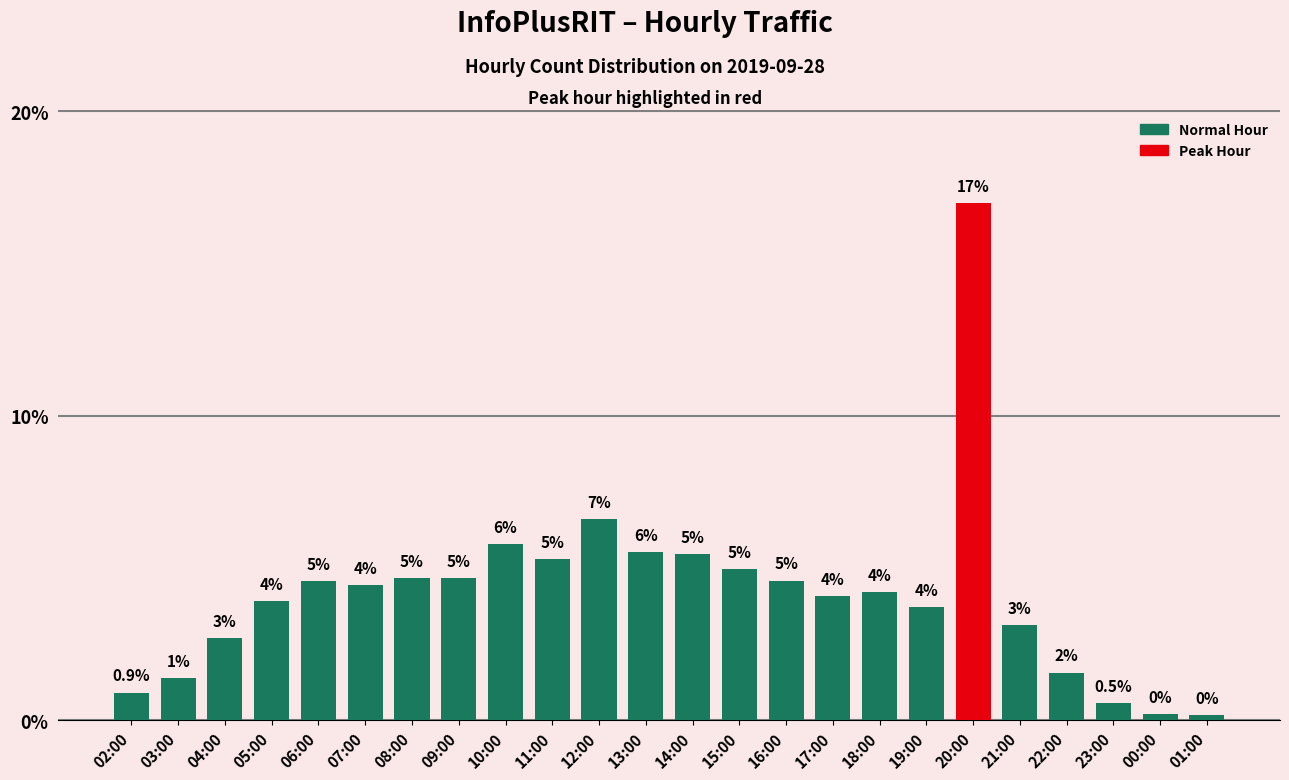

What is the change in value from 09:00 to 19:00?

-1.0